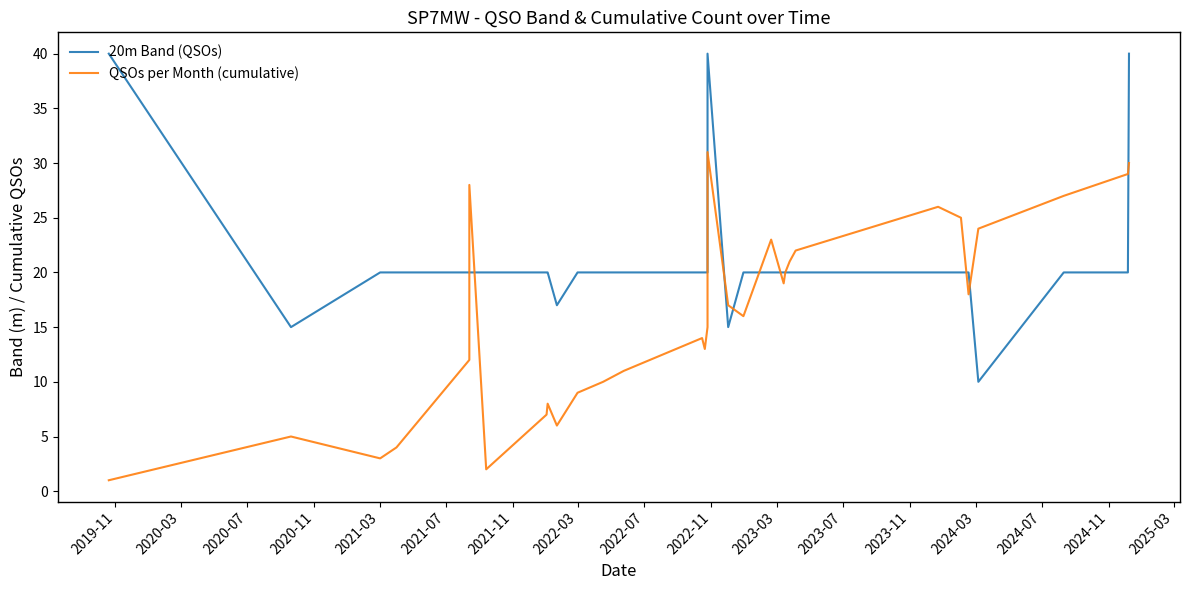

What is the difference between the highest and lowest values at 2024-07?

7